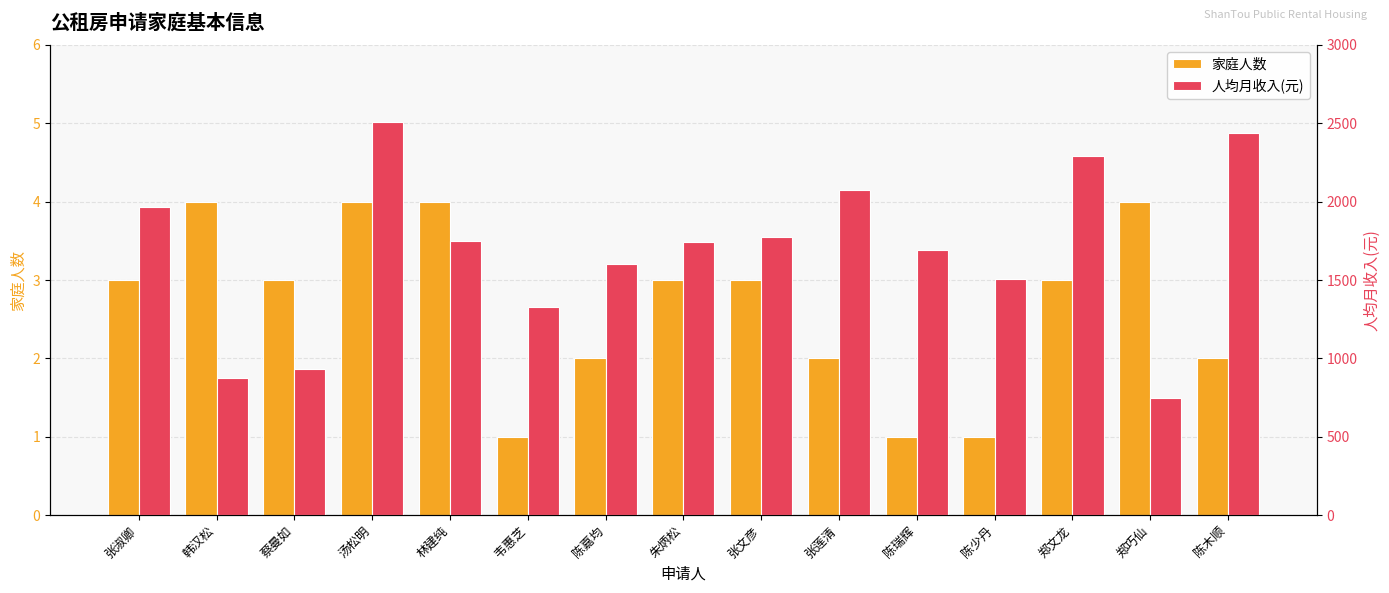

List the series in order of their peak value, highest first.

人均月收入(元), 家庭人数